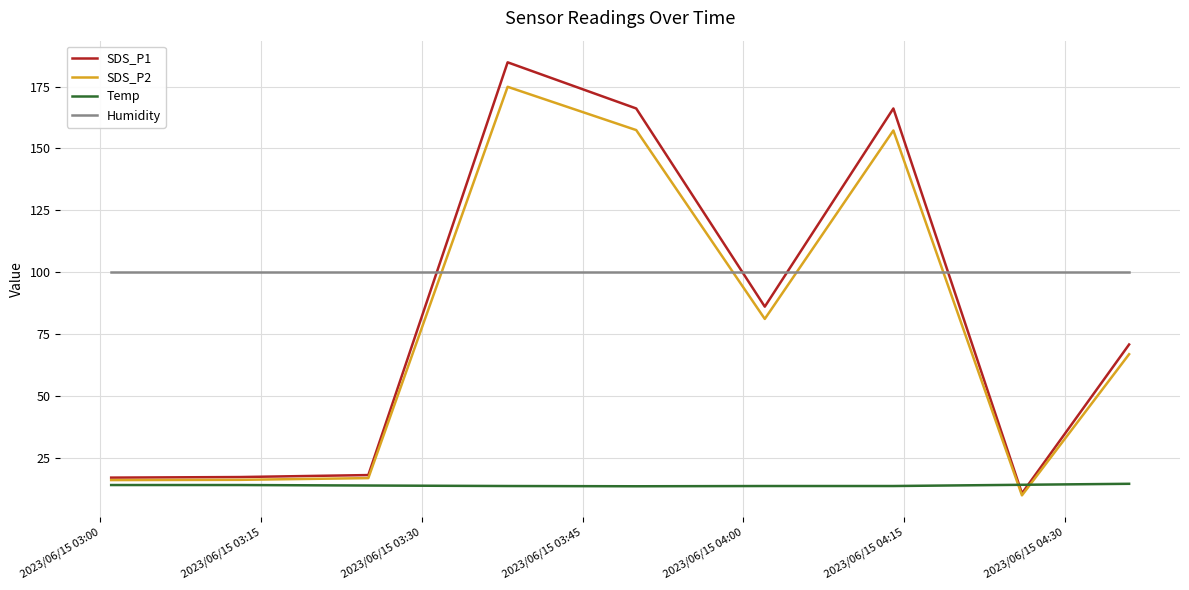

Rank the series by their maximum value, from highest to lowest.

SDS_P1, SDS_P2, Humidity, Temp